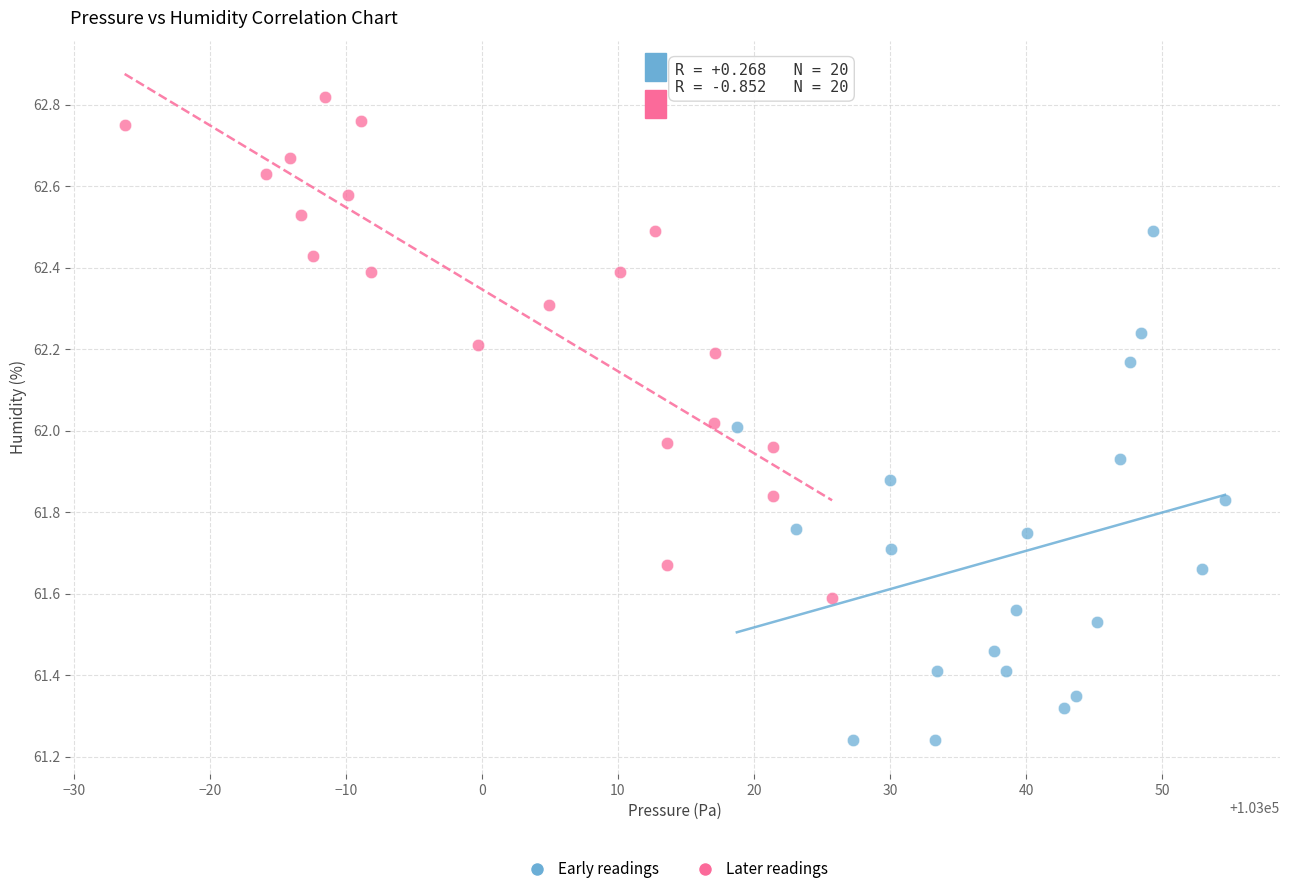

Which series reaches the maximum Y coordinate?

Later readings